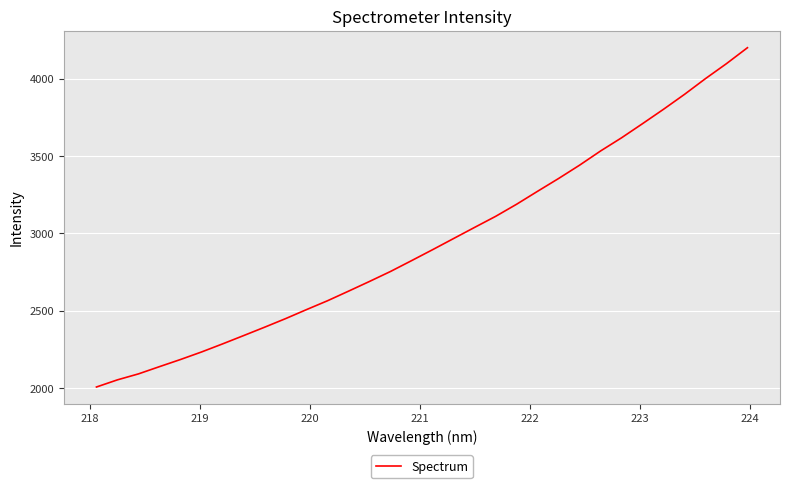

What is the difference between the maximum and minimum values?

2193.8